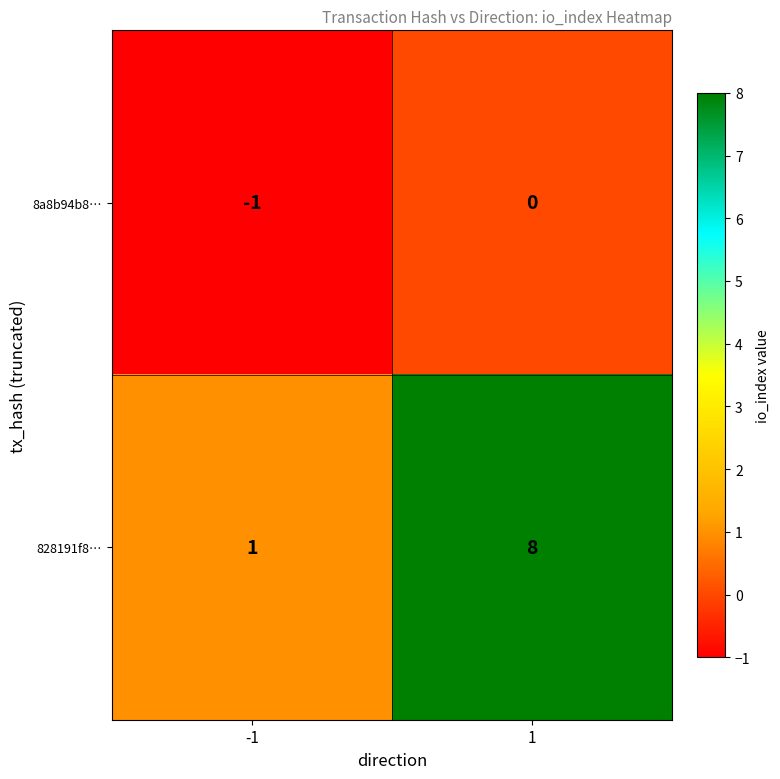

Which series has the widest spread of values?

828191f8…